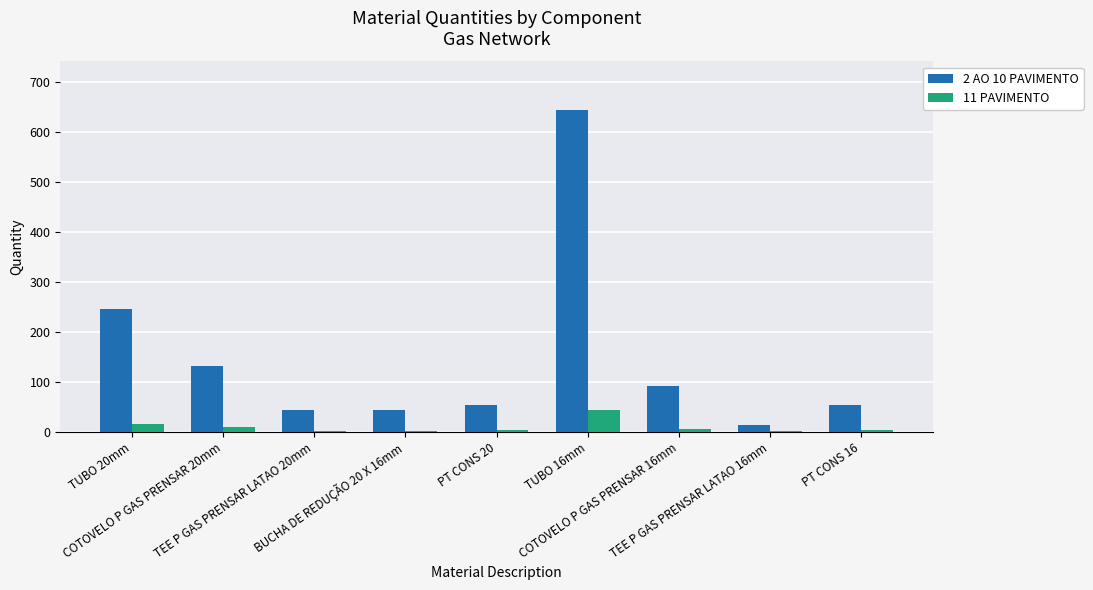

What is the sum of the 11 PAVIMENTO values at BUCHA DE REDUÇÃO 20 X 16mm and PT CONS 16?

5